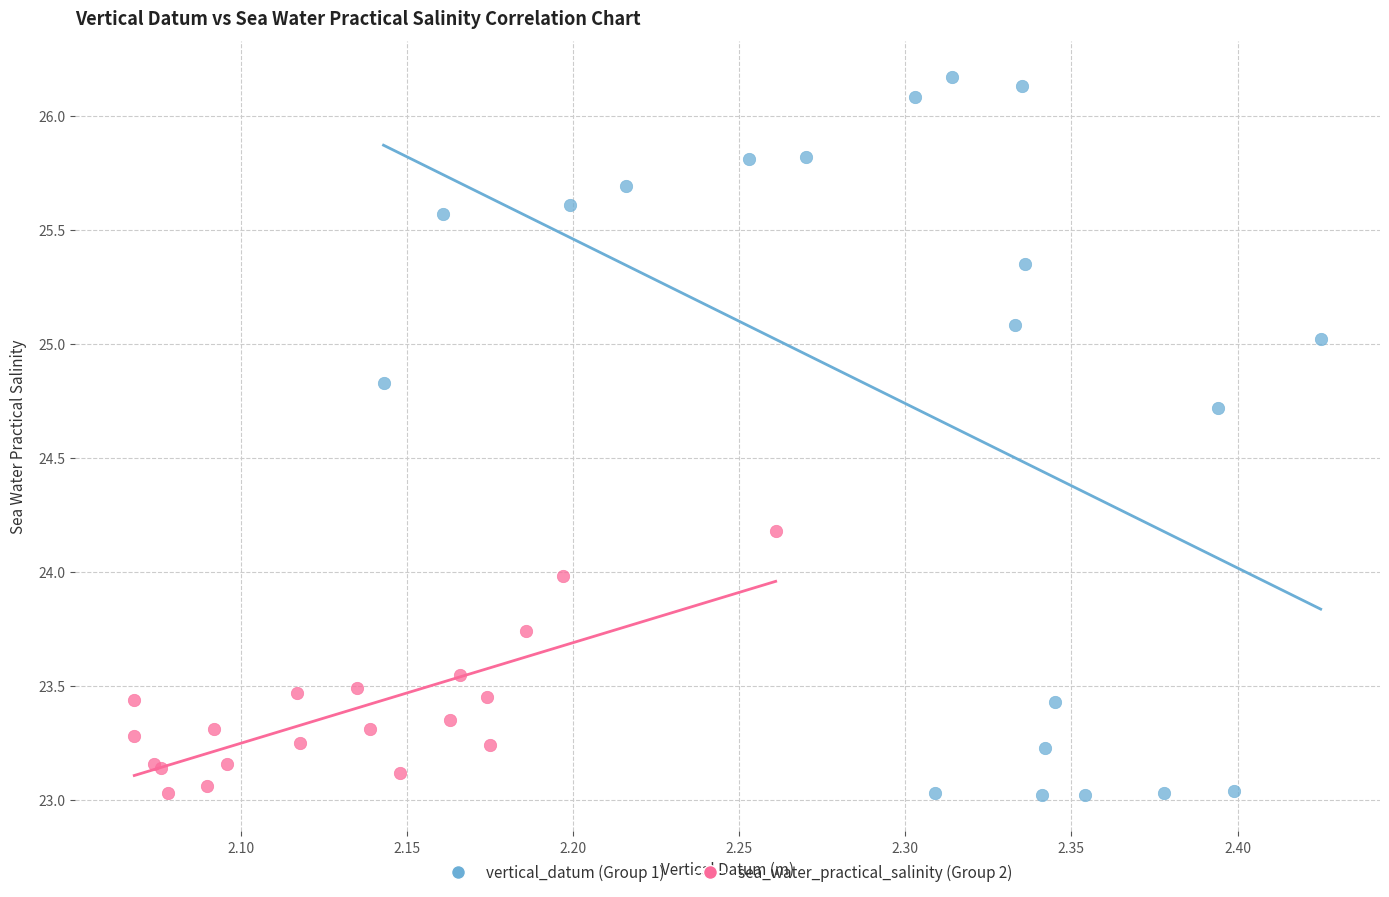

Which series has the largest Y range (max minus min)?

vertical_datum (Group 1)